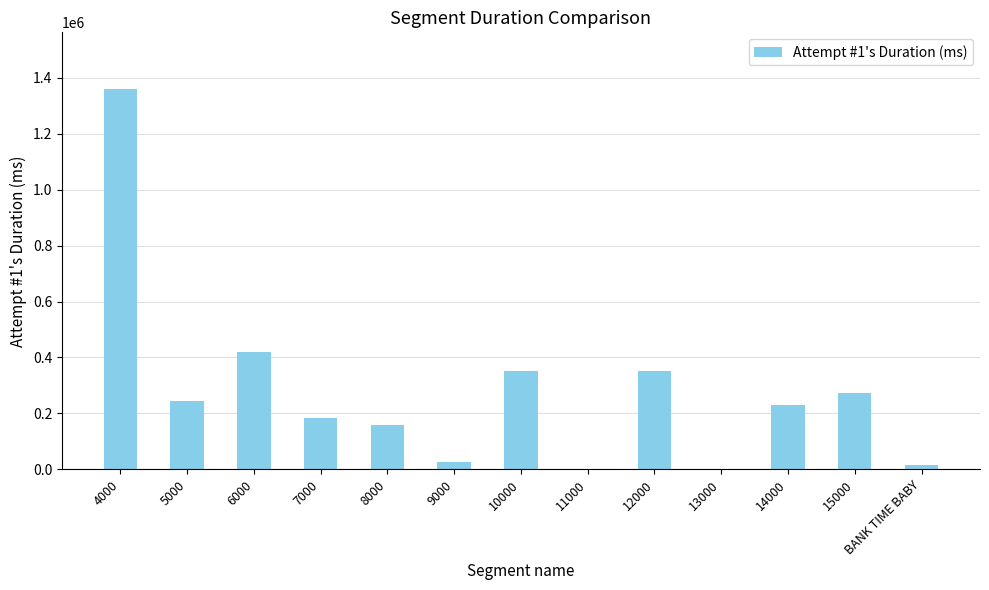

What is the sum of all values?

3612687